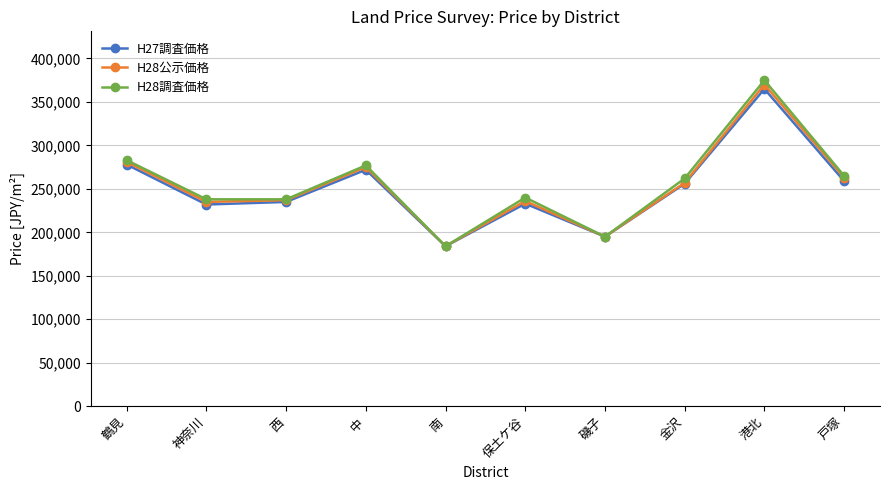

Where is the first local maximum for H28調査価格?

中